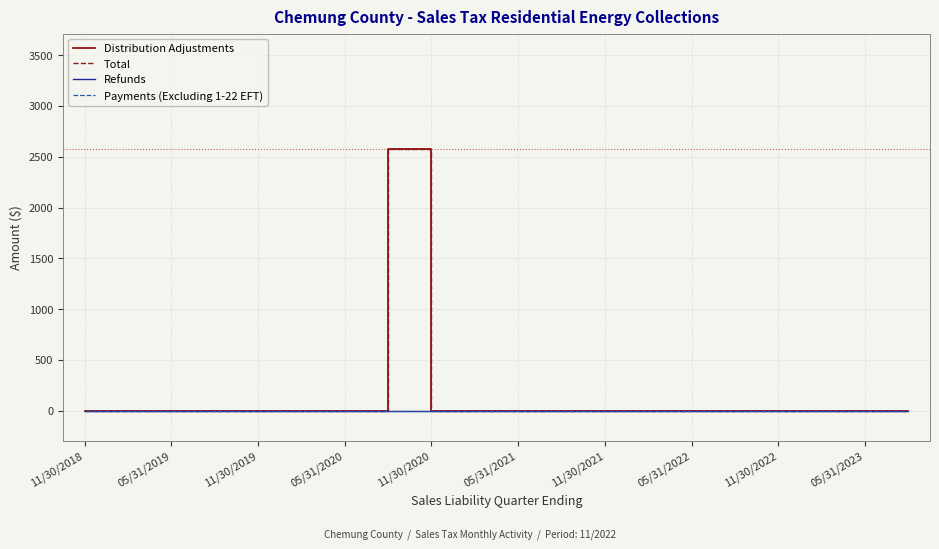

Does the chart have visible grid lines?

Yes